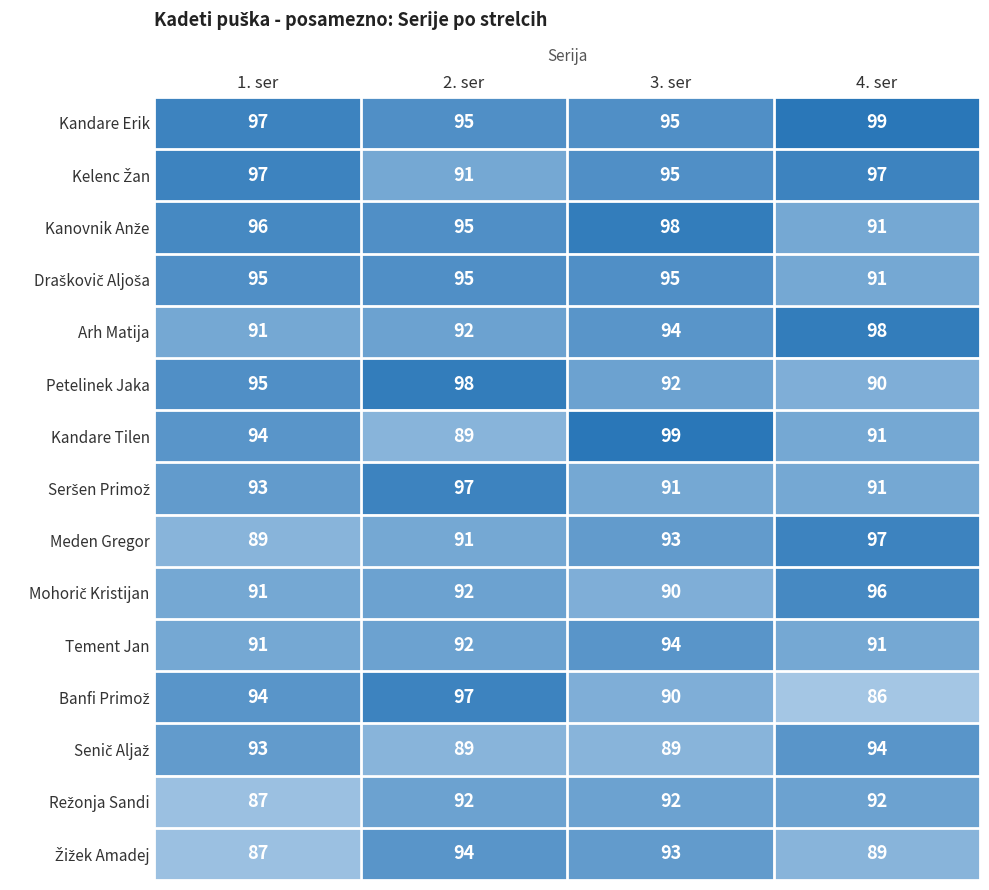

How many data points does each series have?

4